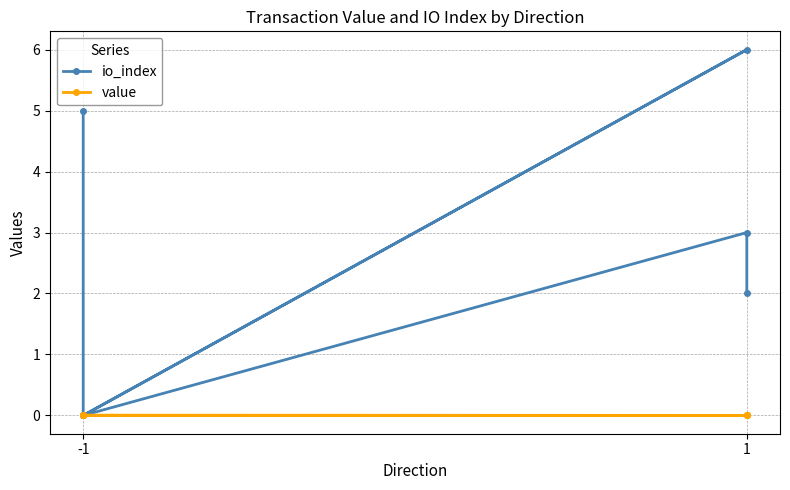

True or false: io_index has a value of 2.5 at -1.

False